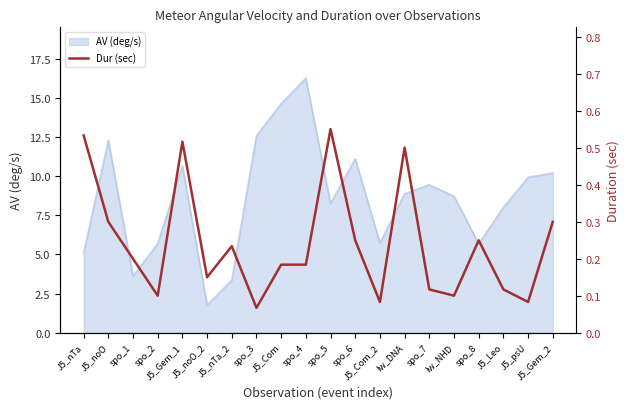

What is the minimum value for AV (deg/s)?

1.8